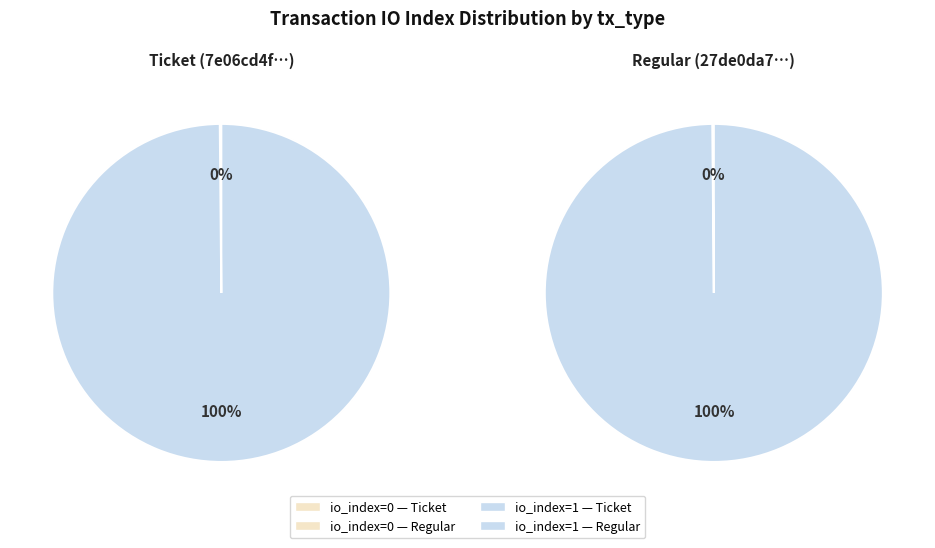

True or false: io_index=1 accounts for 86% of the total.

False